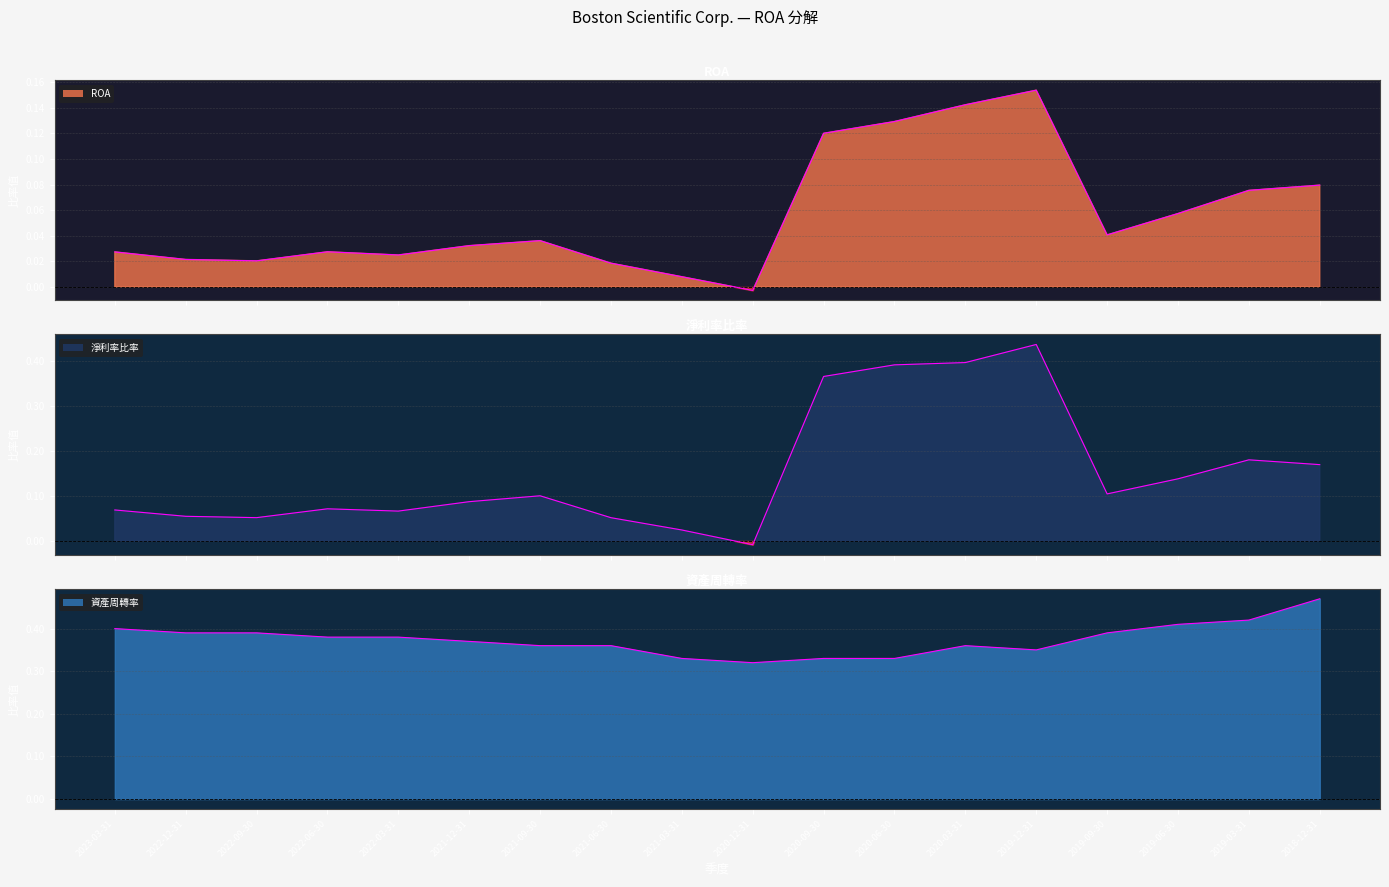

What is the average value of the 資產周轉率 series?

0.4